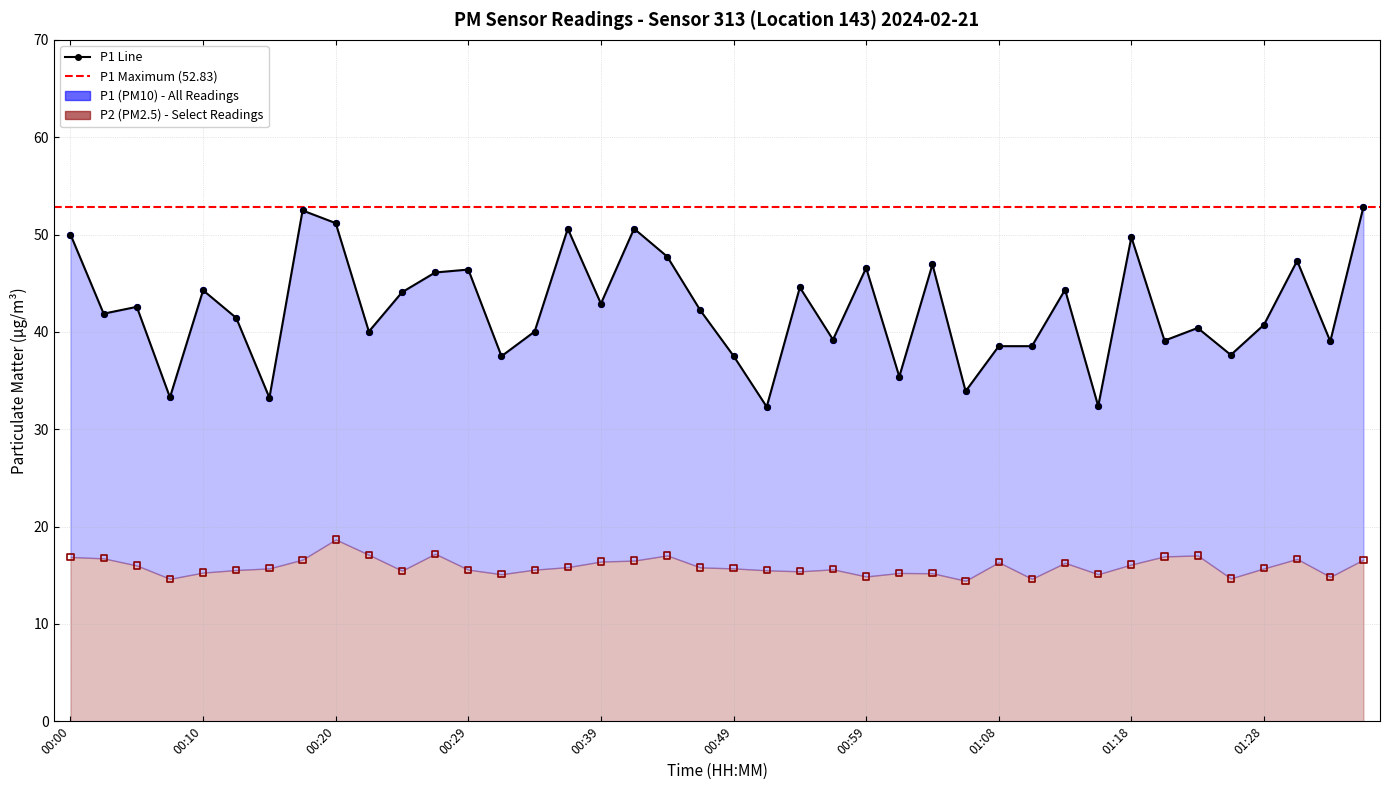

Which series reaches the maximum Y coordinate?

P1